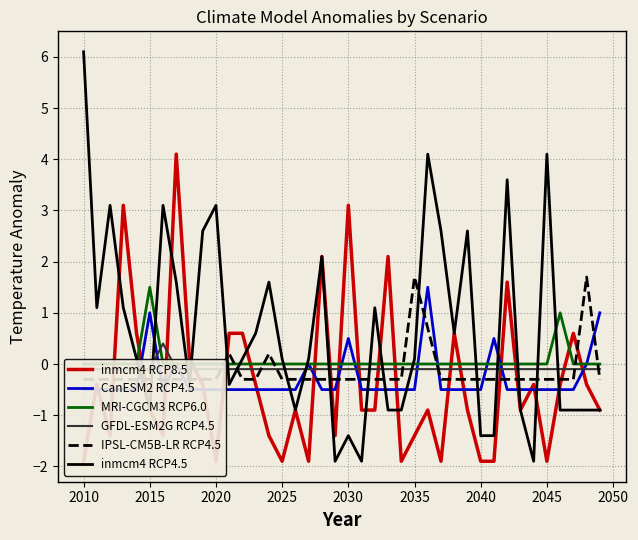

Which category has the highest value in the inmcm4 RCP4.5 series?

2010